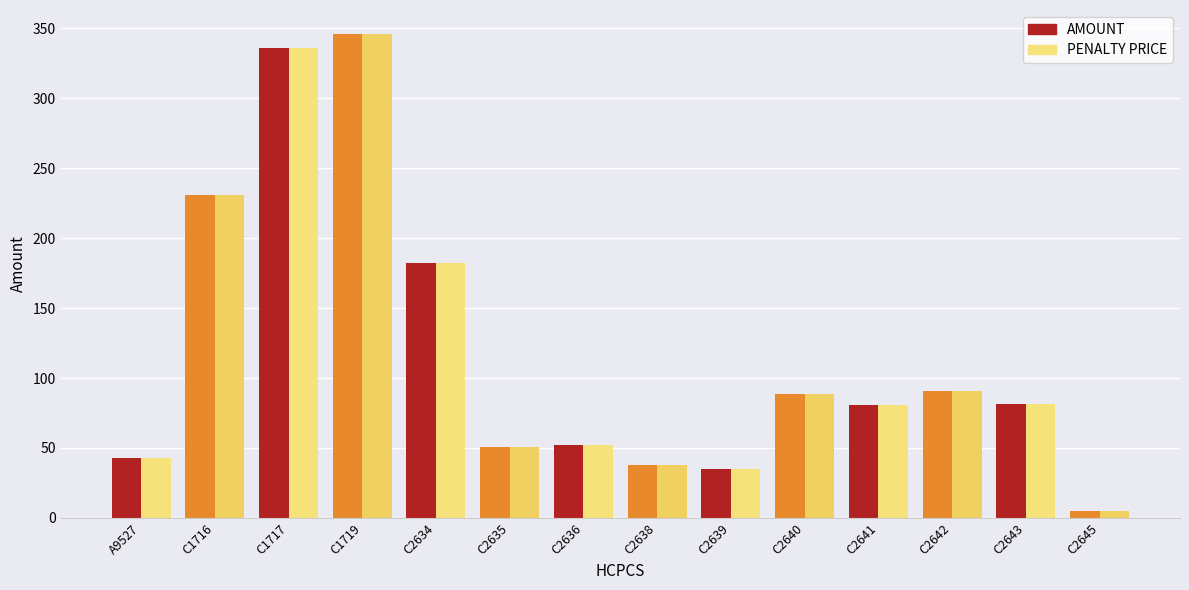

Is the value of PENALTY PRICE at C2638 greater than the value of AMOUNT at C2636?

No